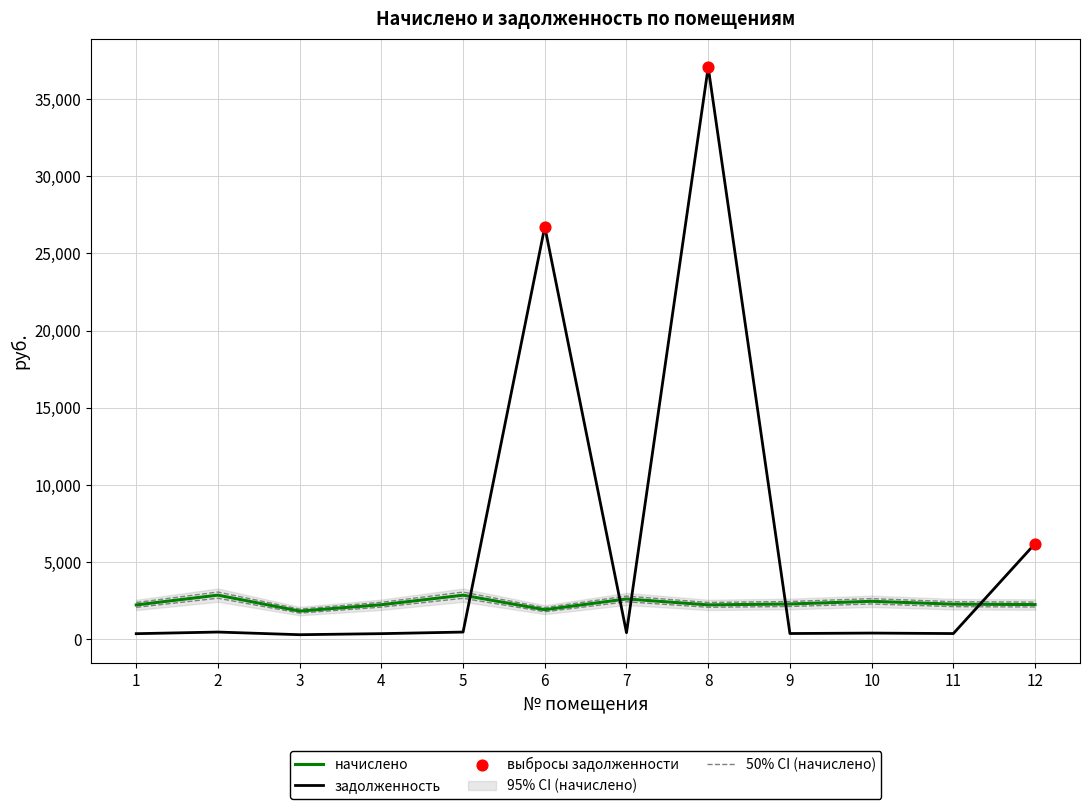

Which series contains the highest Y value?

задолженность